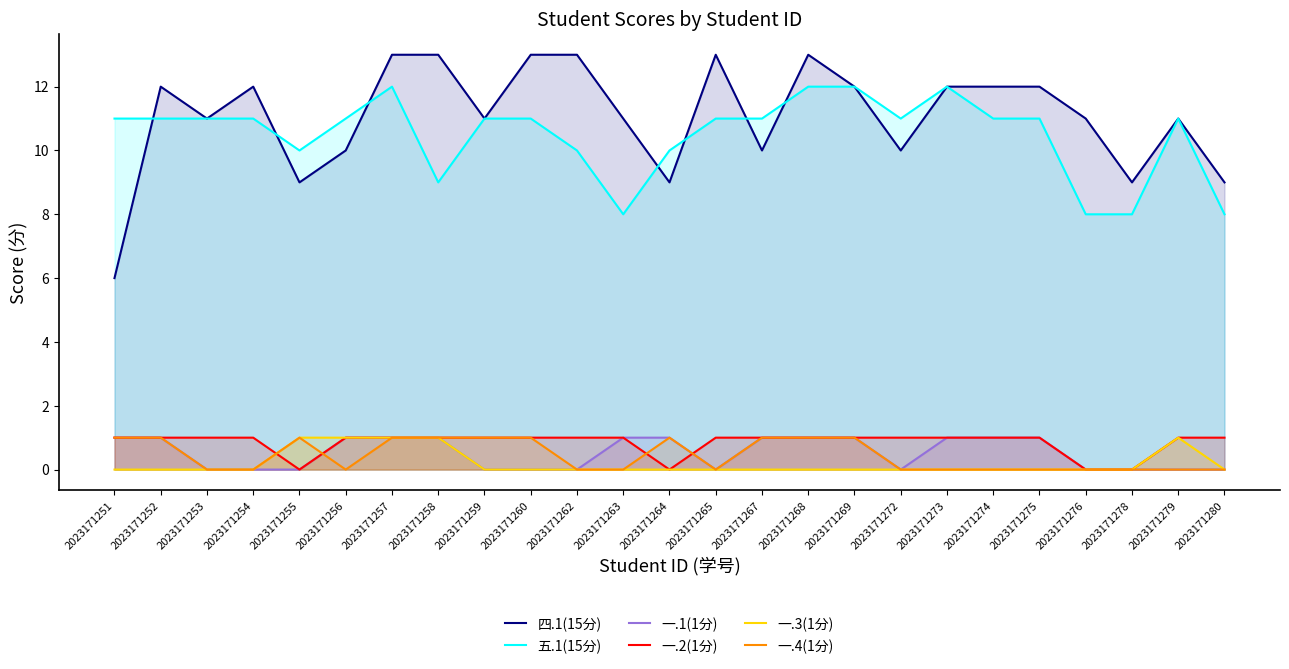

In 四.1(15分), how many points are lower than both neighbors (excluding endpoints)?

7